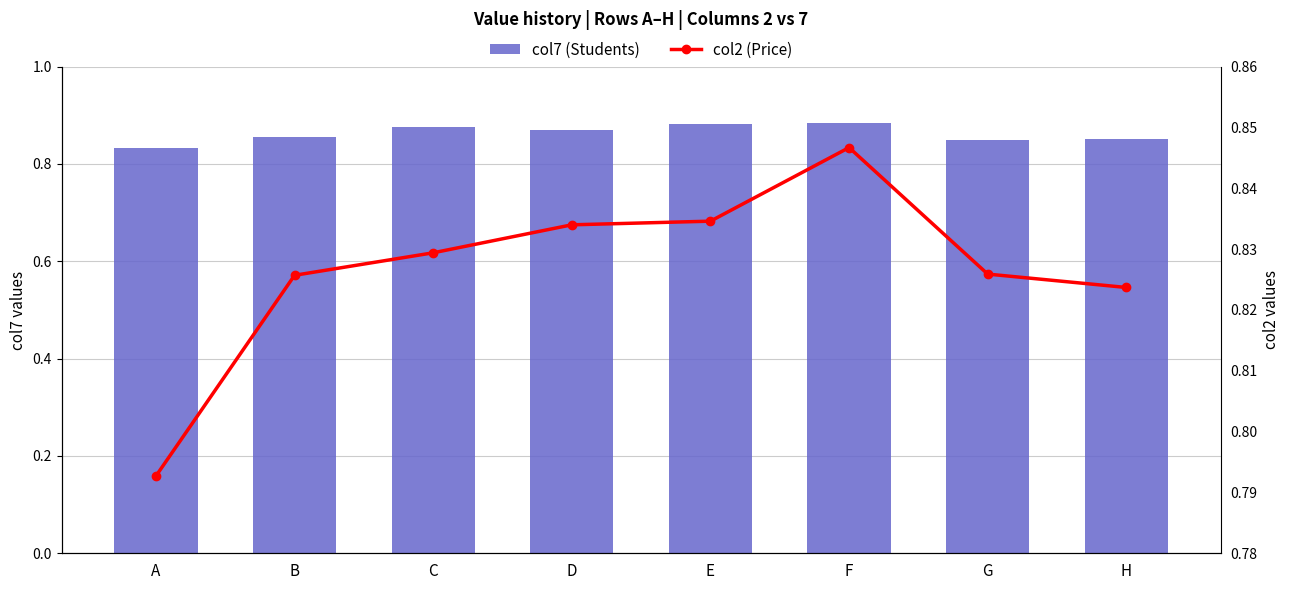

Reading left to right, transcribe all the data shown in this chart.

col7 (Students): 0.8	0.9	0.9	0.9	0.9	0.9	0.8	0.9
col2 (Price): 0.8	0.8	0.8	0.8	0.8	0.8	0.8	0.8